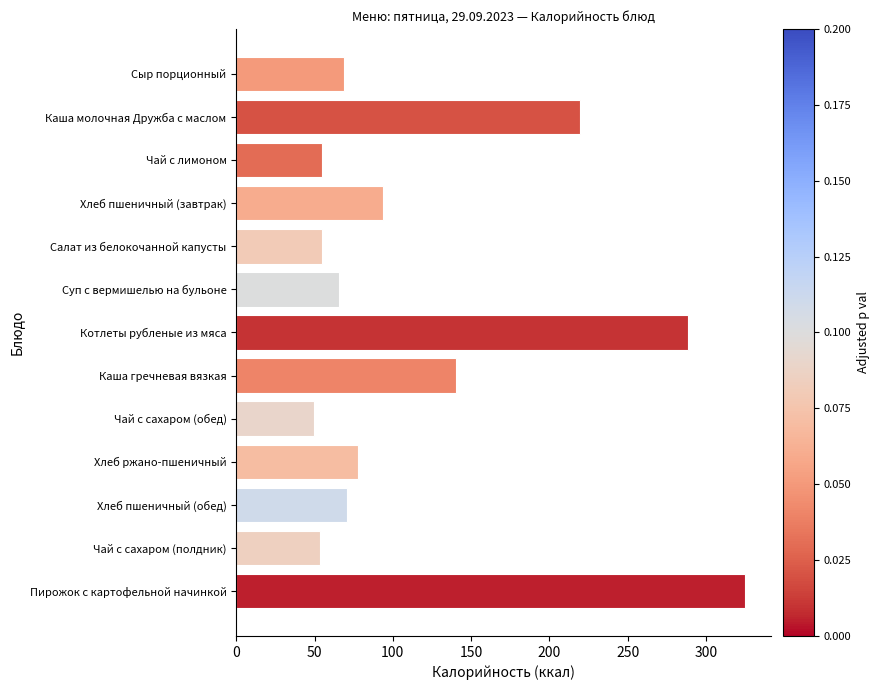

At which label is the value closest to 187?

Каша молочная Дружба с маслом